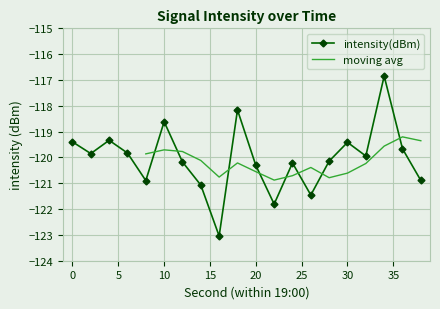

List the labels in order of value, smallest first.

16, 22, 26, 14, 8, 38, 20, 24, 12, 28, 32, 2, 6, 36, 30, 0, 4, 10, 18, 34